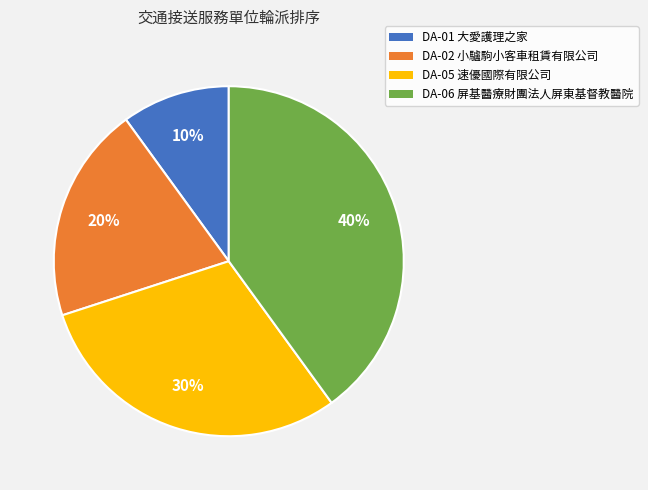

Which has a higher value, DA-02 小驢駒小客車租賃有限公司 or DA-05 速優國際有限公司?

DA-05 速優國際有限公司